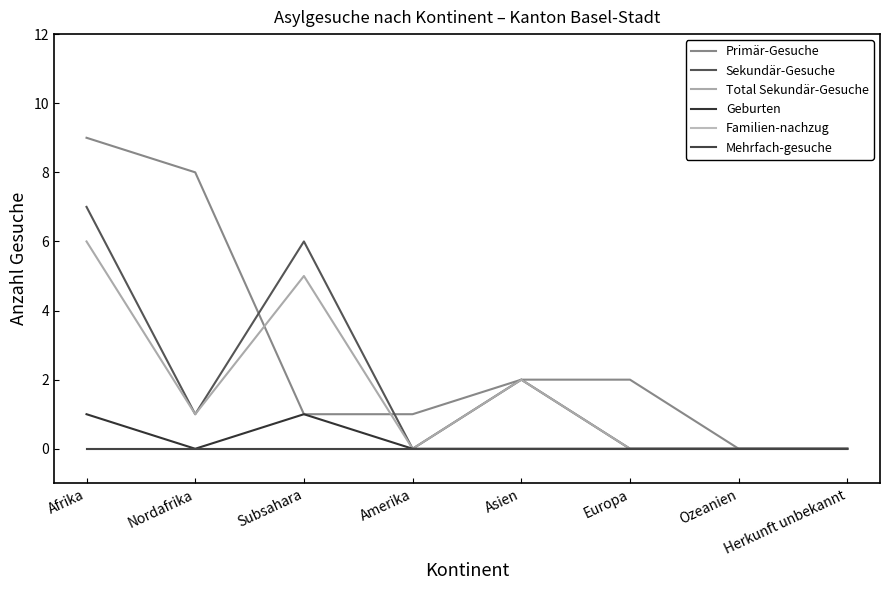

What is the label of the 4th point from the left?

Amerika